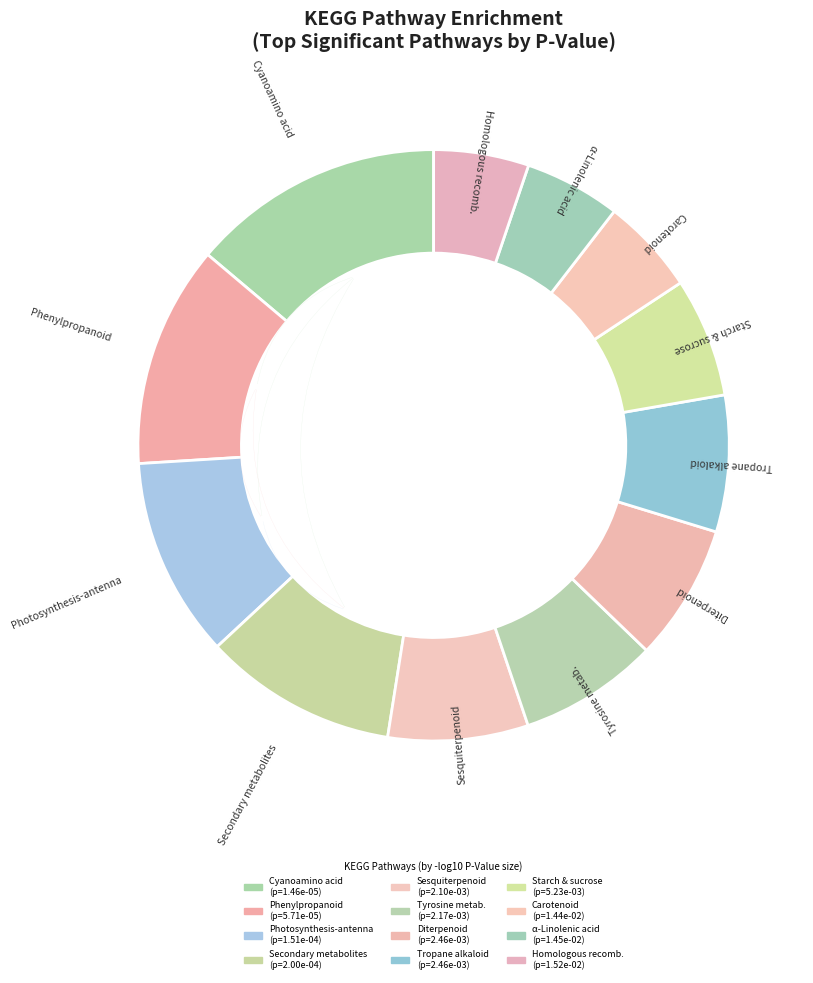

How many slices are in this pie chart?

12